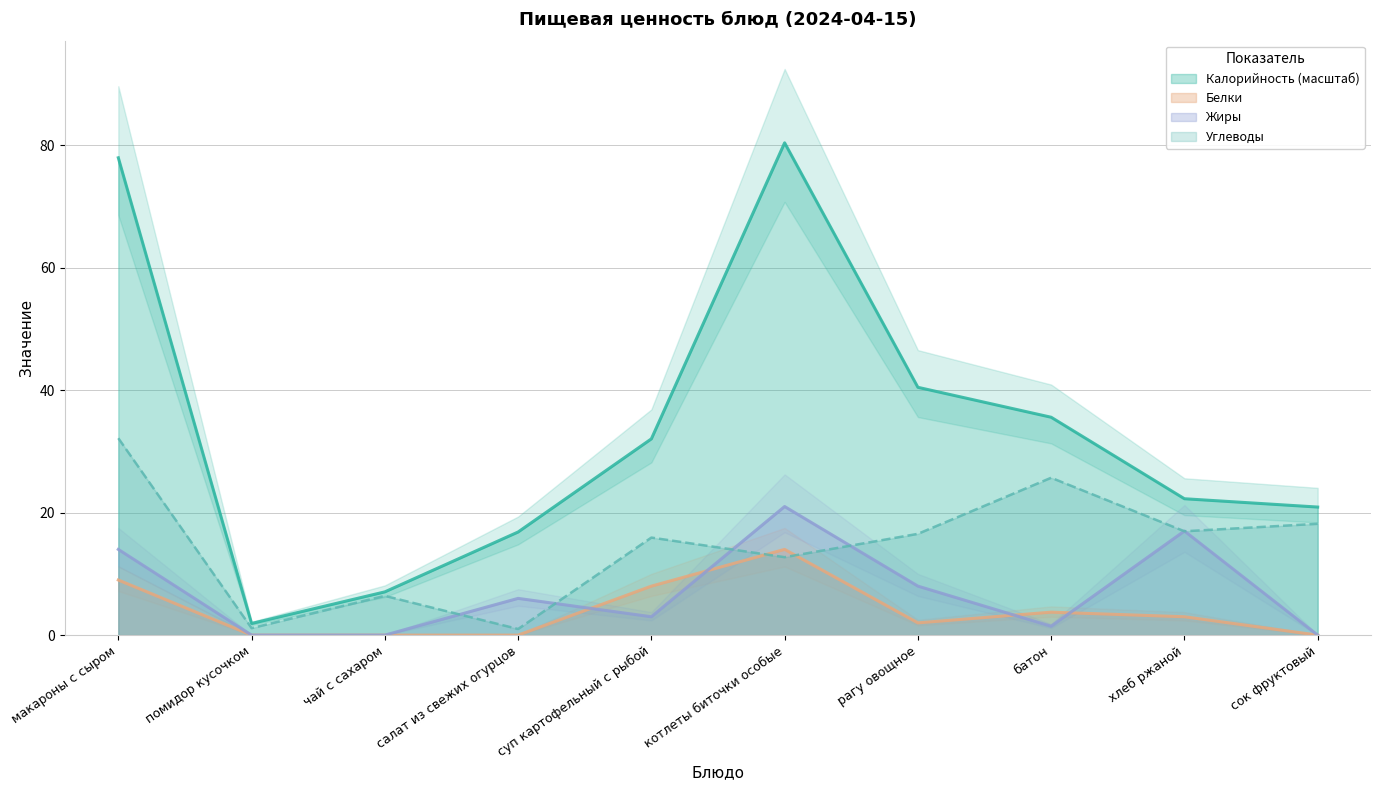

At how many categories does at least one series exceed 18?

7